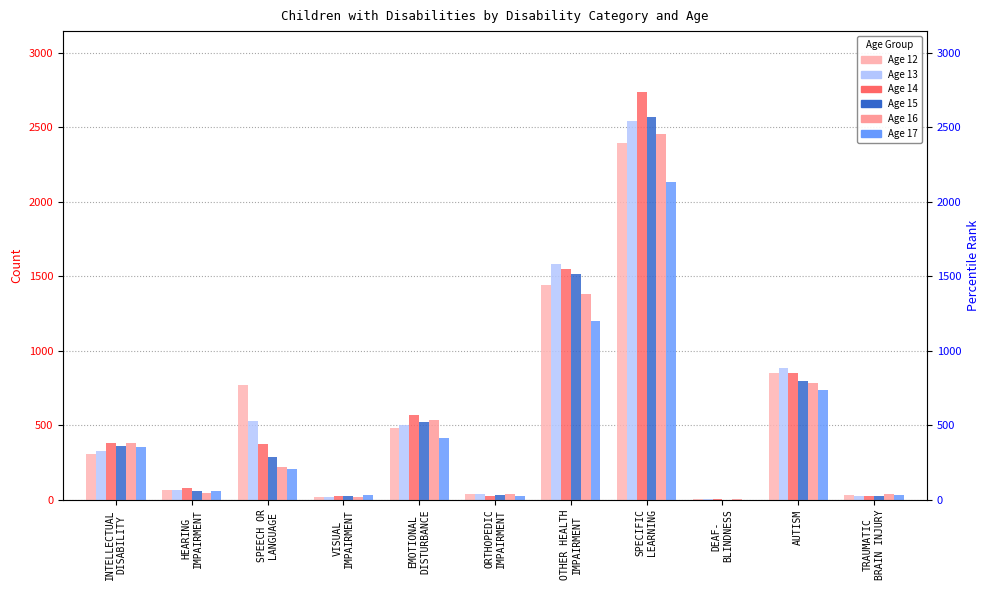

The value of Age 13 at HEARING
IMPAIRMENT is 18. True or false?

False